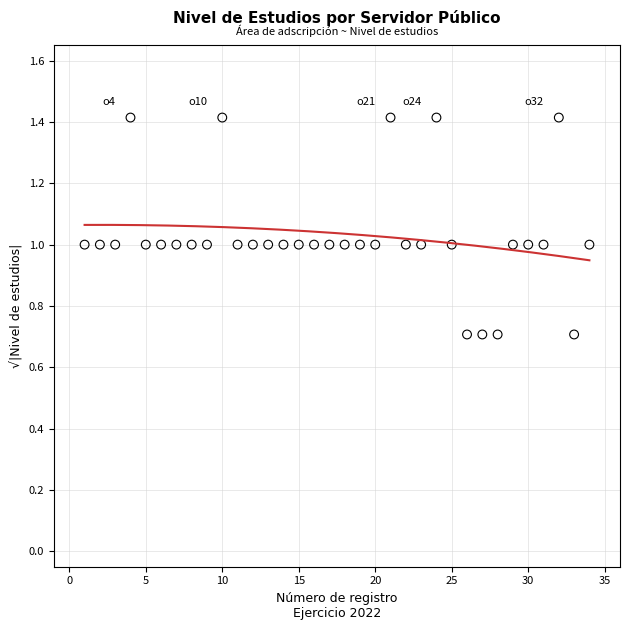

What is the range of Y values (max minus min)?

0.7